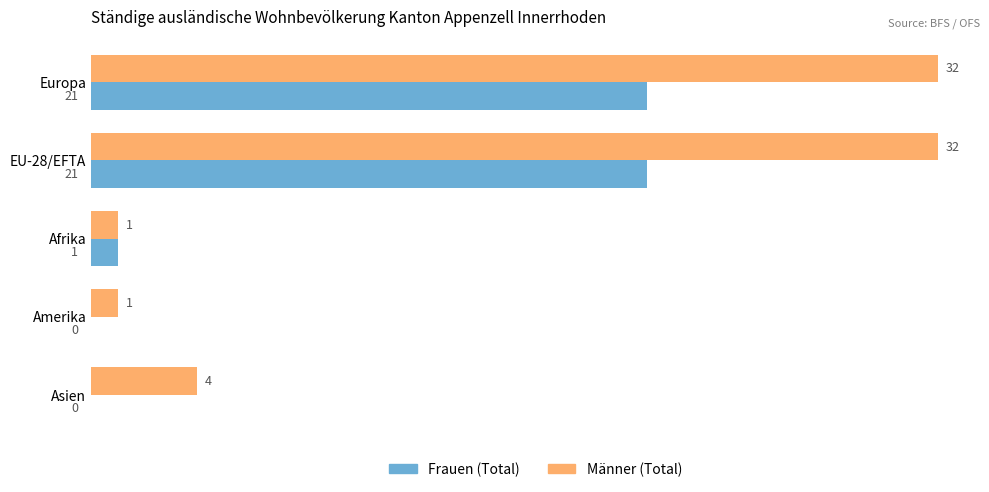

Which series changed the most between Europa and Amerika?

Männer (Total)